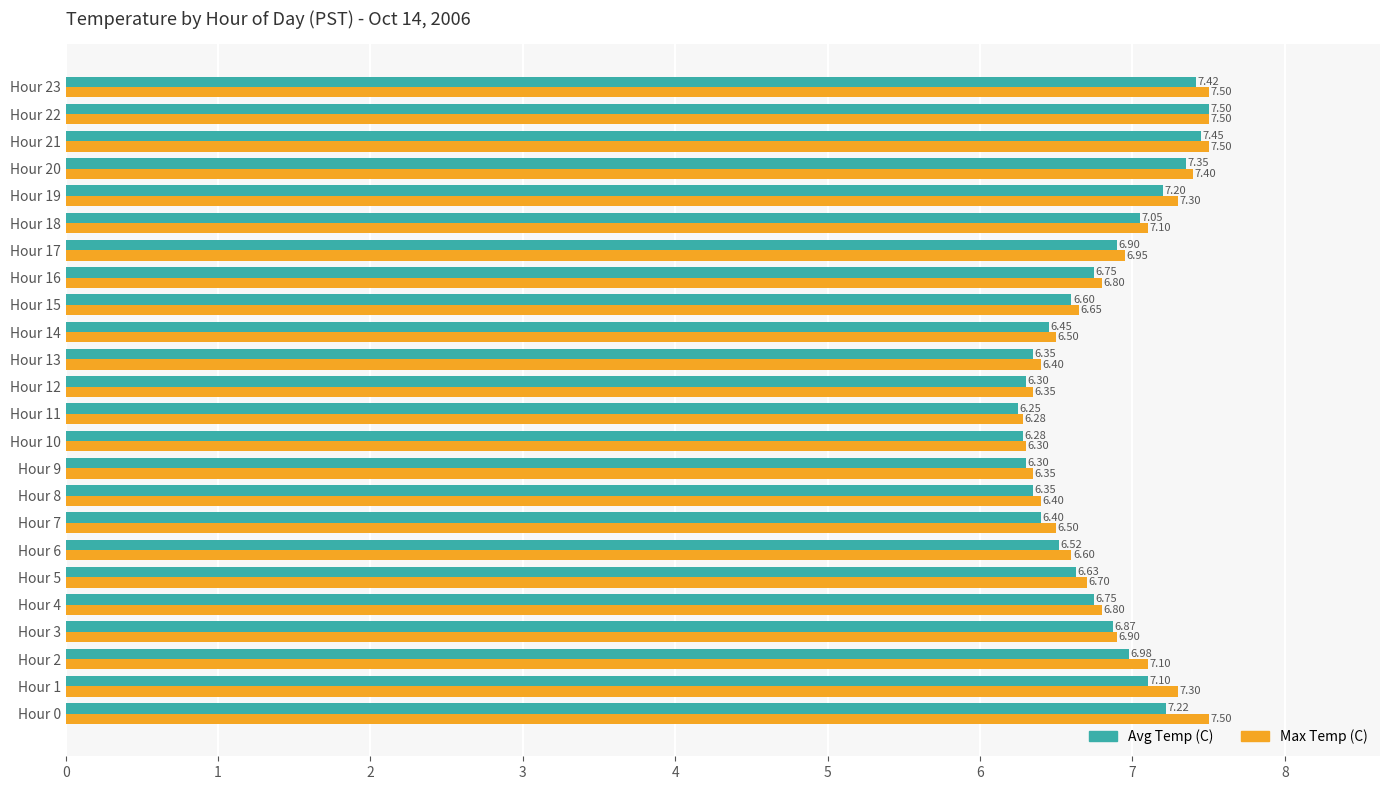

List the series in order of their overall mean, lowest first.

Avg Temp (C), Max Temp (C)